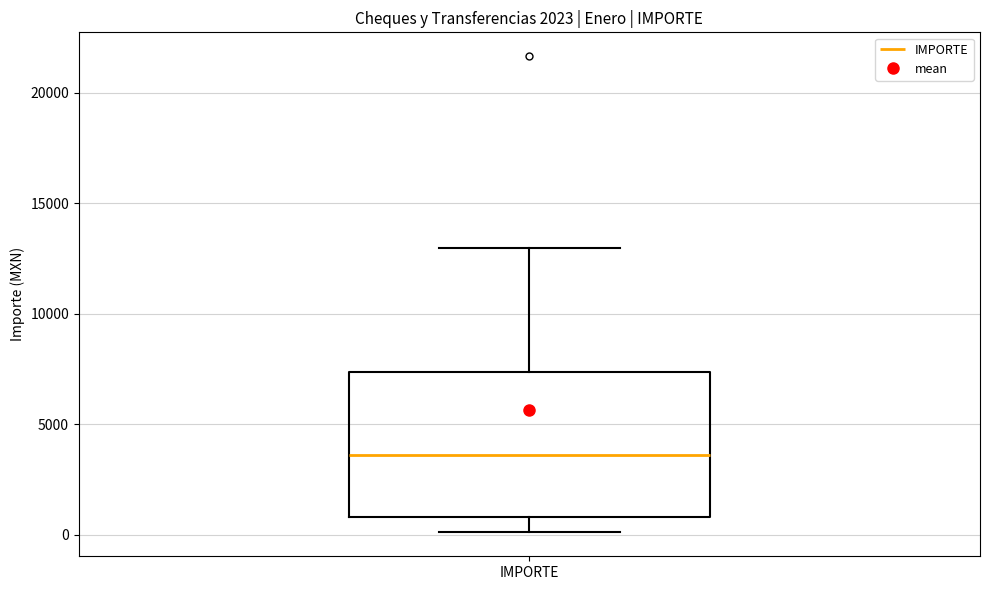

Transcribe this box plot: give where the median line is, the range the box spans, and where the two whiskers end, as read against the y-axis. The values are not printed on the chart, so give them approximately, as read against the axis.

median 3500, box 1000 to 7500, whiskers 0 to 13000